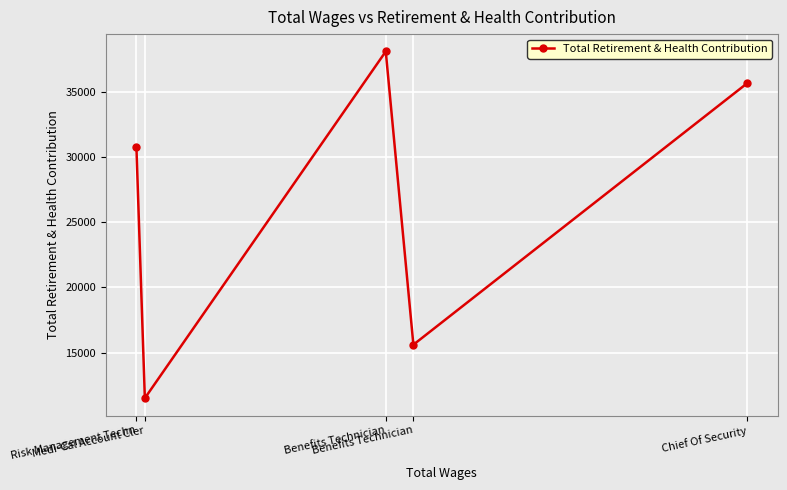

What is the difference between the second highest and minimum values?

24123